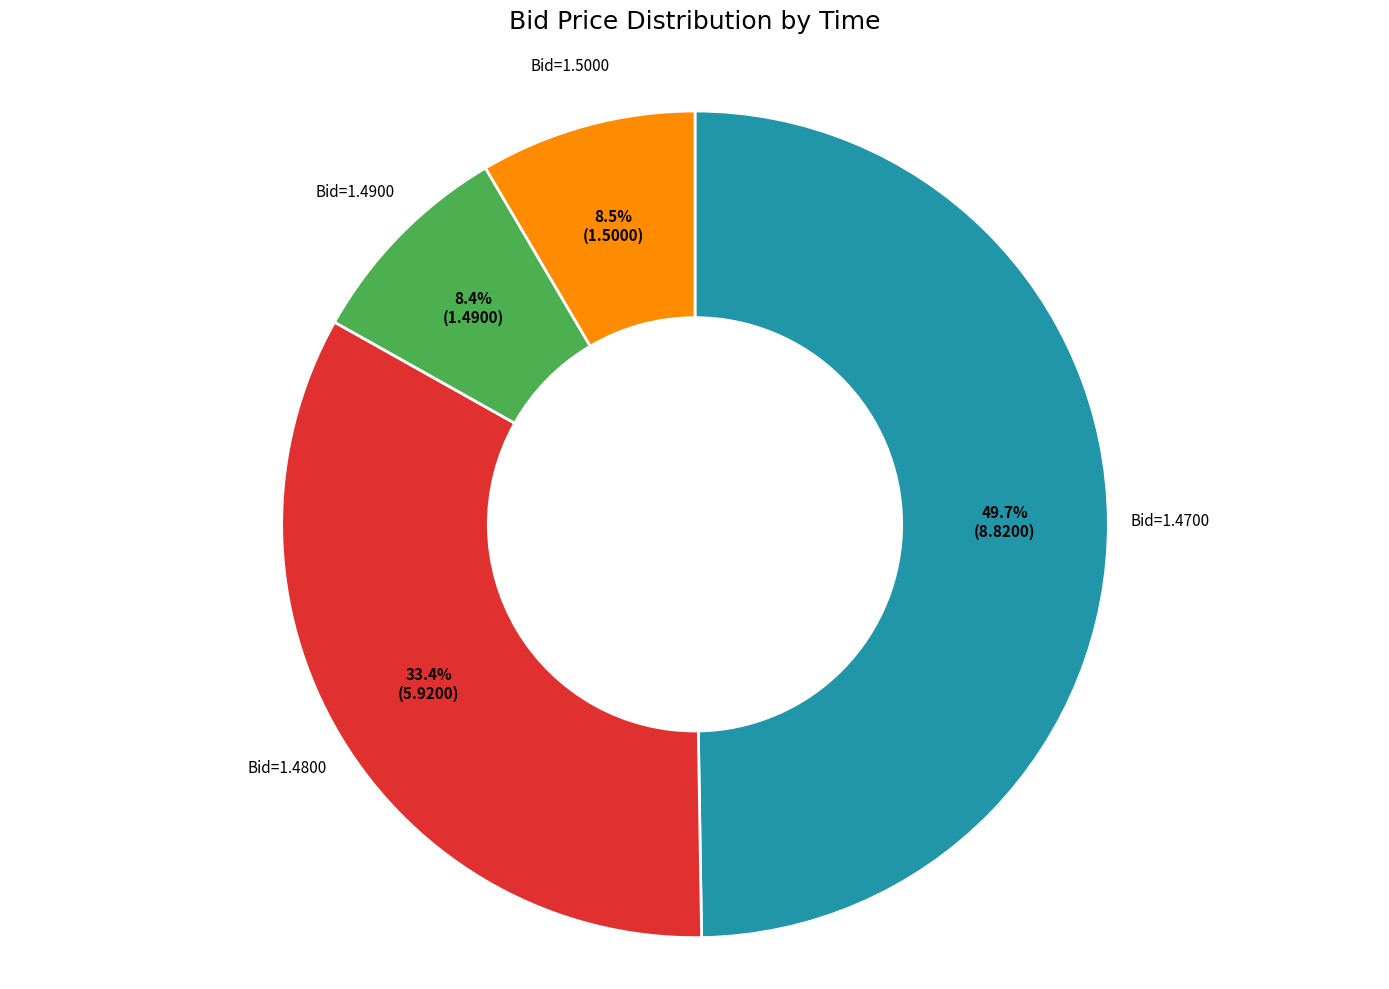

Is there any slice that represents more than half of the pie?

No